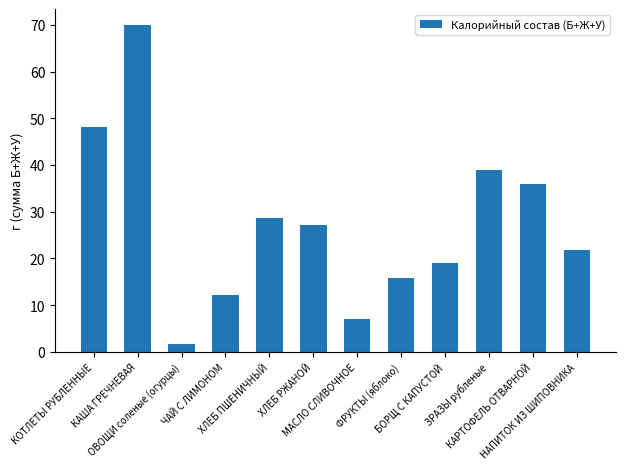

What is the approximate value at МАСЛО СЛИВОЧНОЕ?

7.0